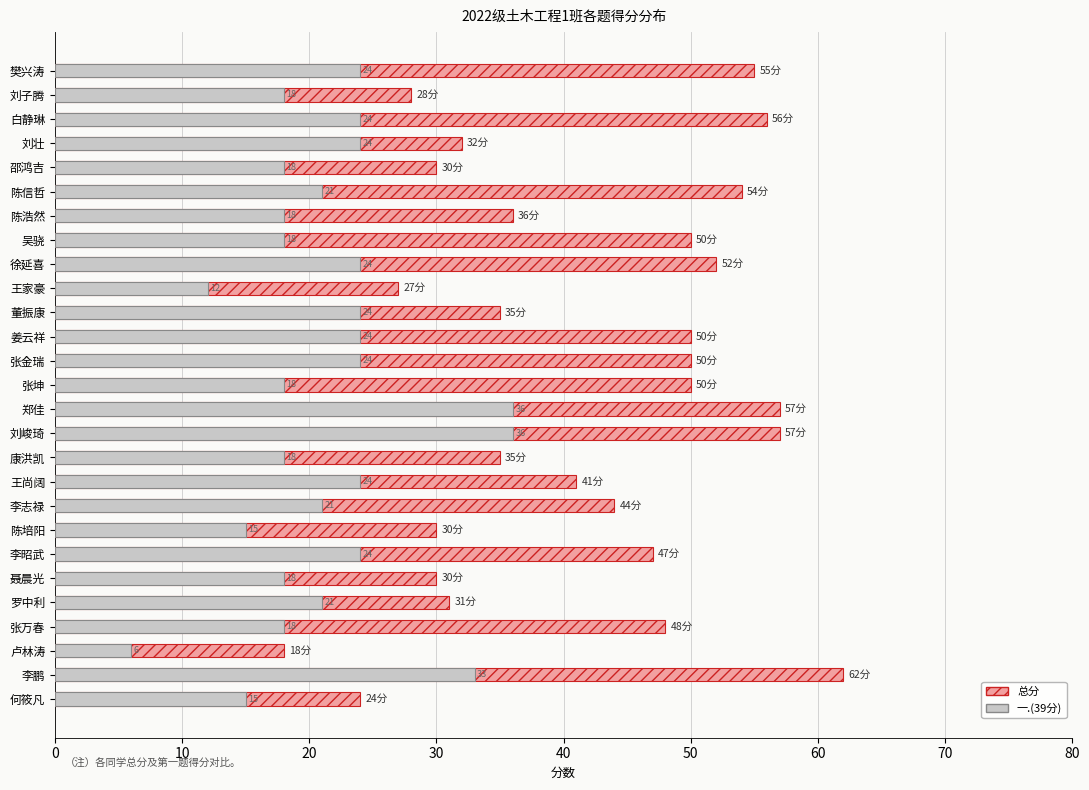

Rank the series by their average value, from lowest to highest.

一.(39分), 总分